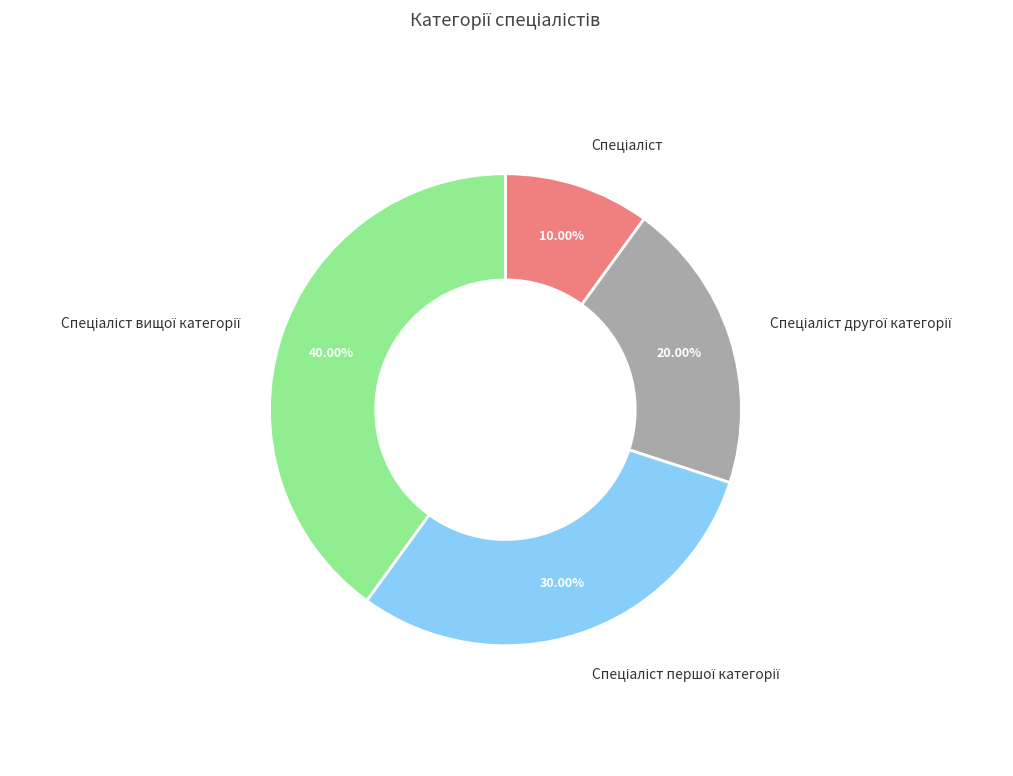

Does any single category account for the majority?

No